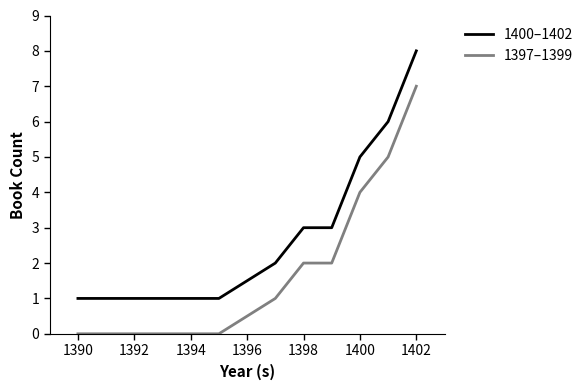

List the series in order of their overall mean, highest first.

1400–1402, 1397–1399